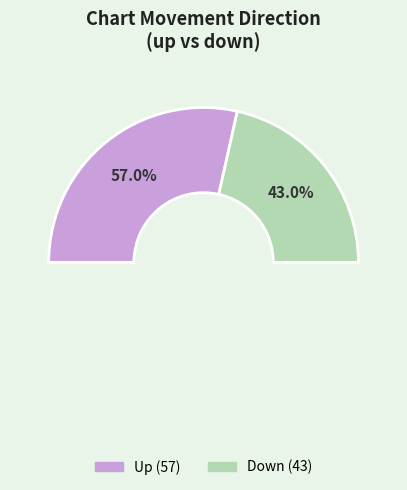

To the nearest percent, what is the difference between the up and down slice percentages?

14%